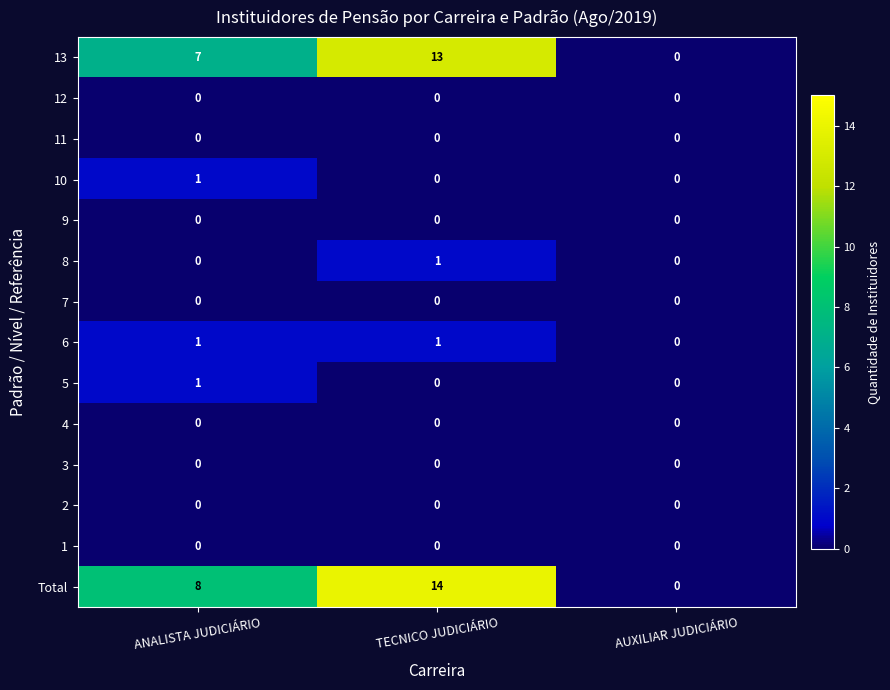

What is the maximum value shown in the chart?

14